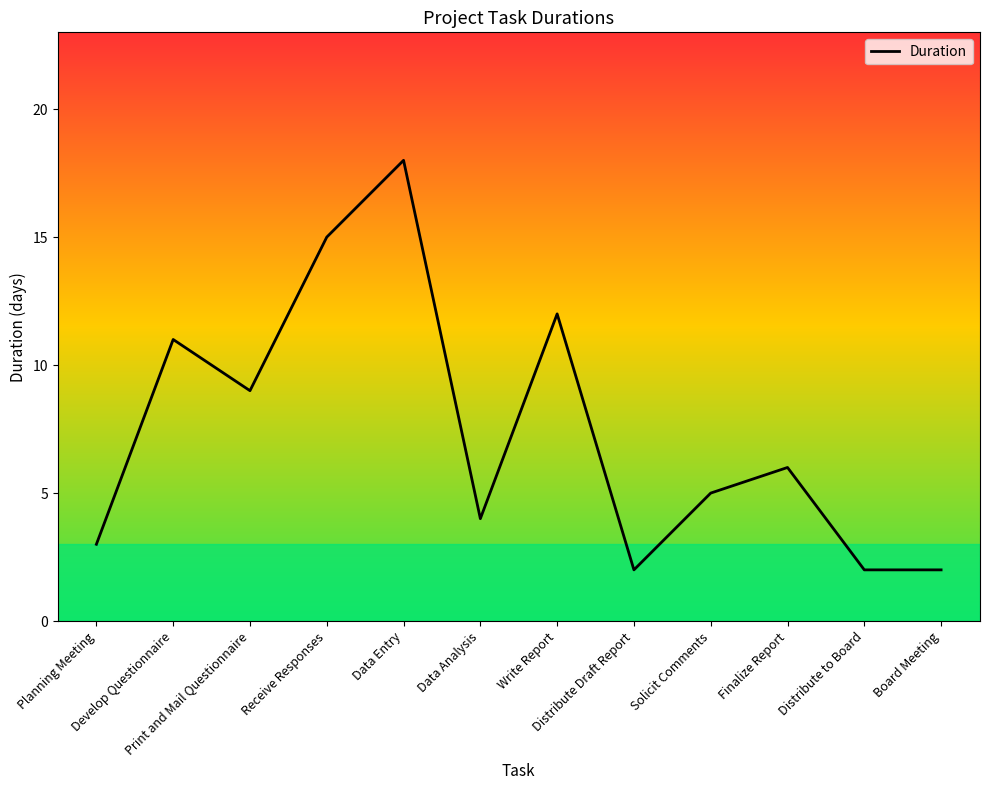

What is the greatest value displayed?

18